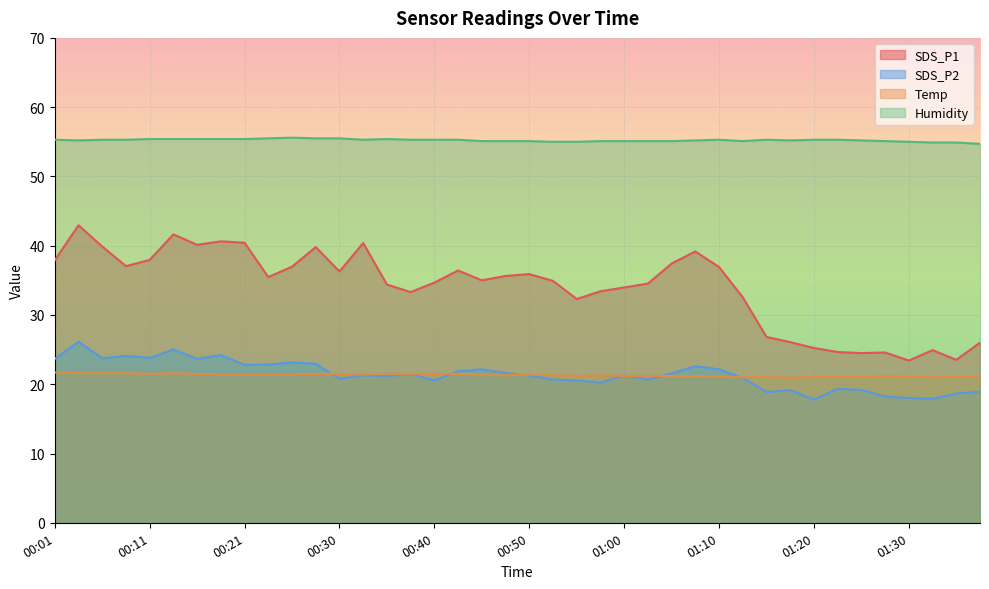

What is the label of the 36th point from the right?

00:11